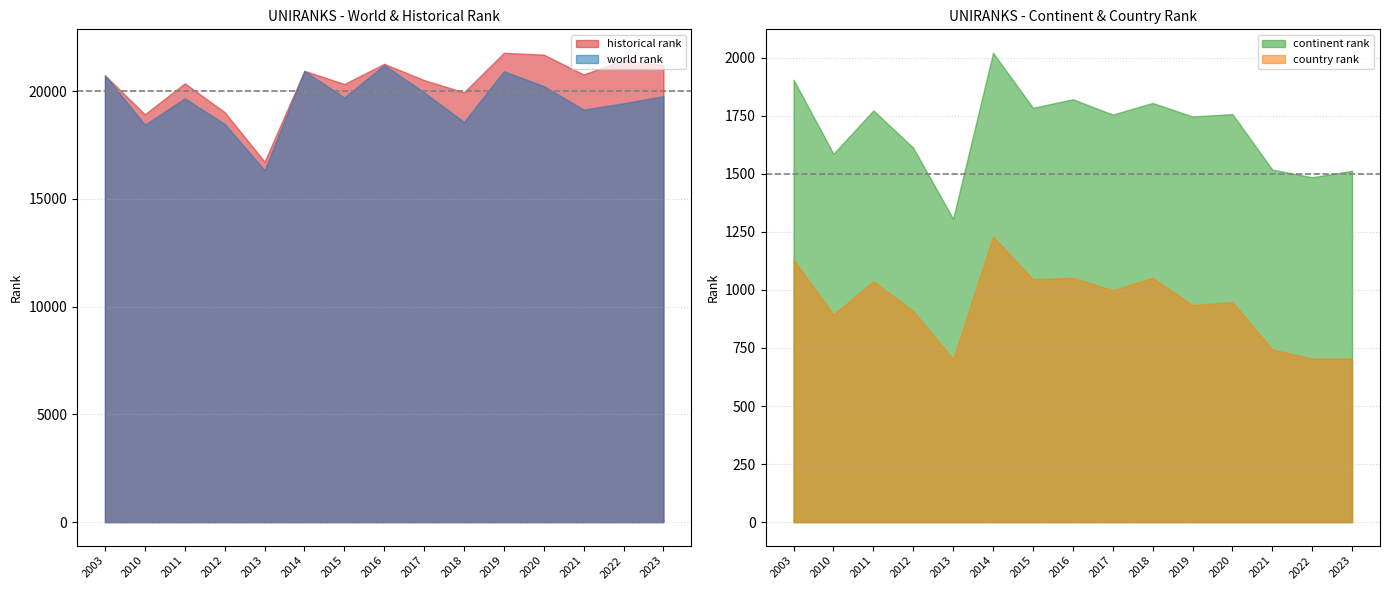

At which label does country rank reach its minimum?

2013